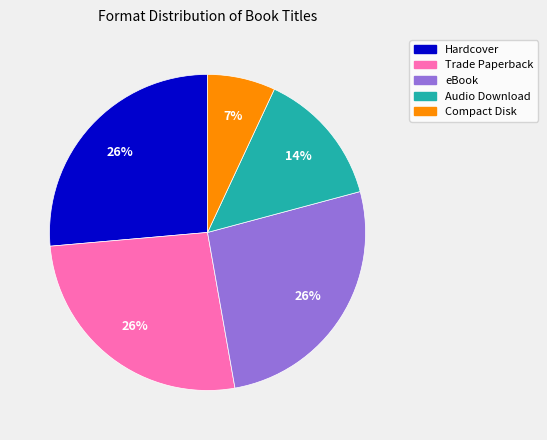

Which has a higher value, Hardcover or Compact Disk?

Hardcover